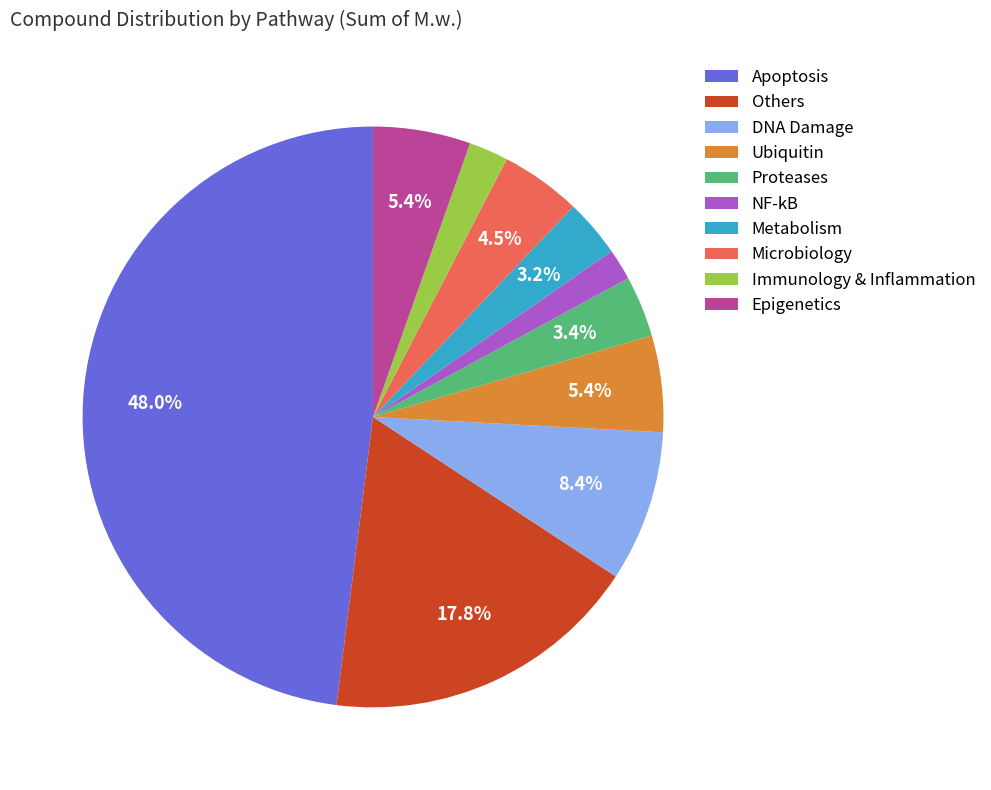

What is the largest slice in the pie chart?

Apoptosis